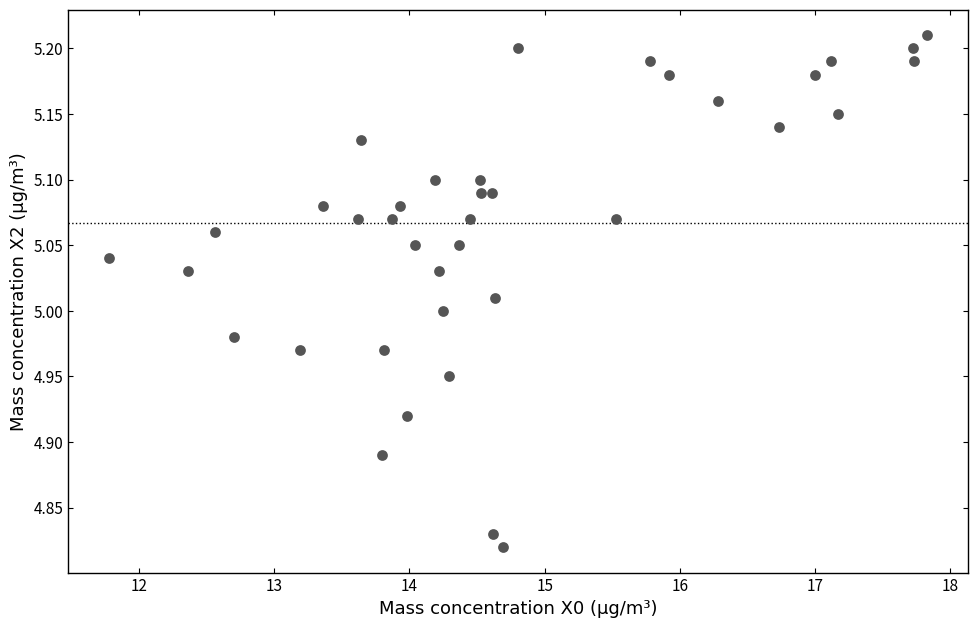

What is the range of X values (max minus min)?

6.0